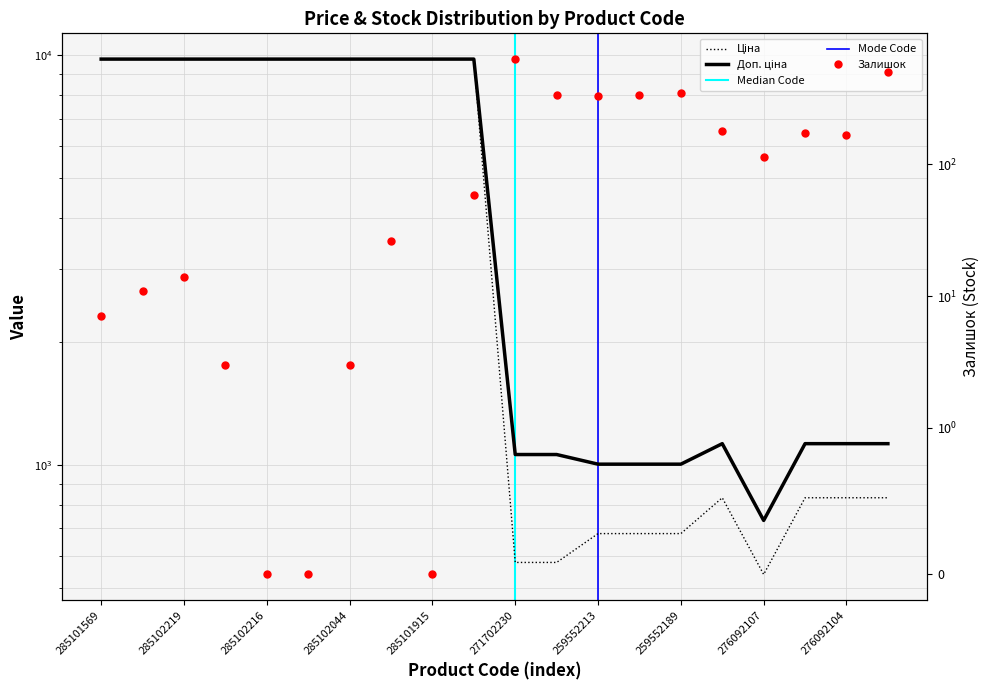

Reading left to right, what are all the values shown in this chart?

Ціна: 285101569=9775.5	285102221=9775.5	285102219=9775.5	285102218=9775.5	285102216=9775.5	285102120=9775.5	285102044=9775.5	285101916=9775.5	285101915=9775.5	285101913=9775.5	271702230=578.1	271702229=578.1	259552213=679.8	259552212=679.8	259552189=679.8	276092108=831.5	276092107=540.5	276092105=831.5	276092104=831.5	276092103=831.5
Доп. ціна: 285101569=9775.5	285102221=9775.5	285102219=9775.5	285102218=9775.5	285102216=9775.5	285102120=9775.5	285102044=9775.5	285101916=9775.5	285101915=9775.5	285101913=9775.5	271702230=1060.0	271702229=1060.0	259552213=1004.1	259552212=1004.1	259552189=1004.1	276092108=1126.7	276092107=732.0	276092105=1126.7	276092104=1126.7	276092103=1126.7
Залишок: 285101569=7.0	285102221=11.0	285102219=14.0	285102218=3.0	285102216=0.0	285102120=0.0	285102044=3.0	285101916=26.0	285101915=0.0	285101913=58.0	271702230=626.0	271702229=337.0	259552213=331.0	259552212=334.0	259552189=348.0	276092108=177.0	276092107=114.0	276092105=173.0	276092104=166.0	276092103=502.0